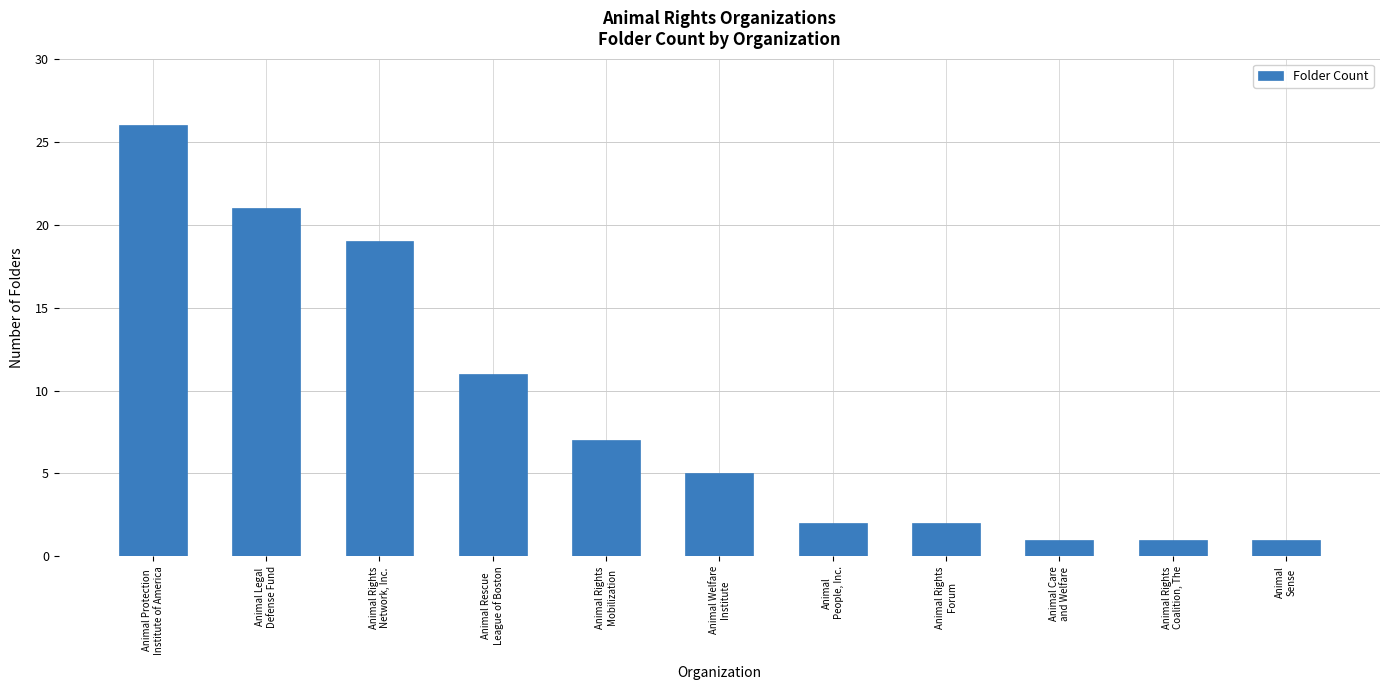

What is the difference between the second highest and second lowest values?

20